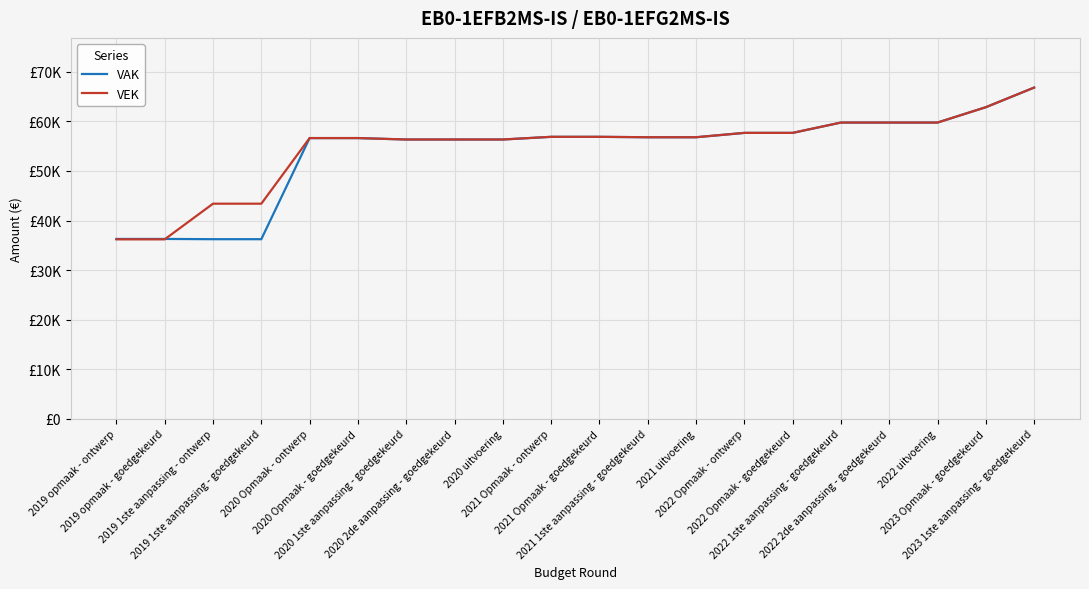

What is the difference between the maximum and second lowest values in the VAK series?

30585